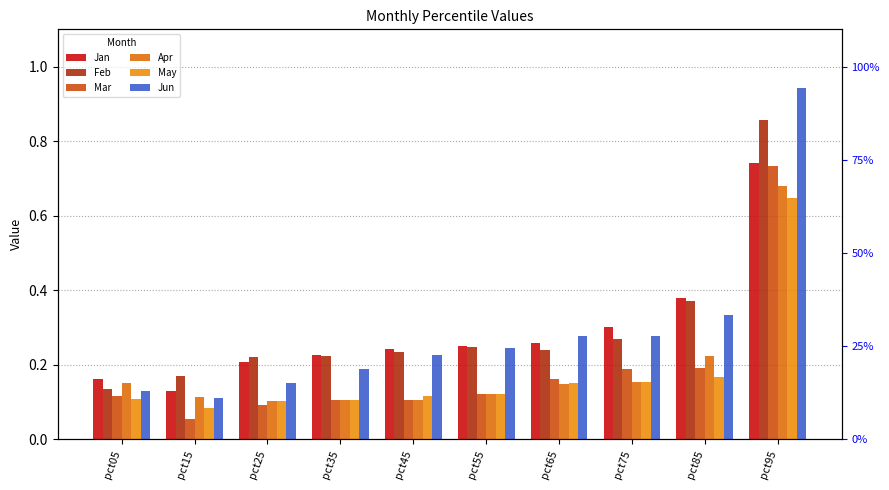

List the series in order of their peak value, highest first.

Jun, Feb, Jan, Mar, Apr, May